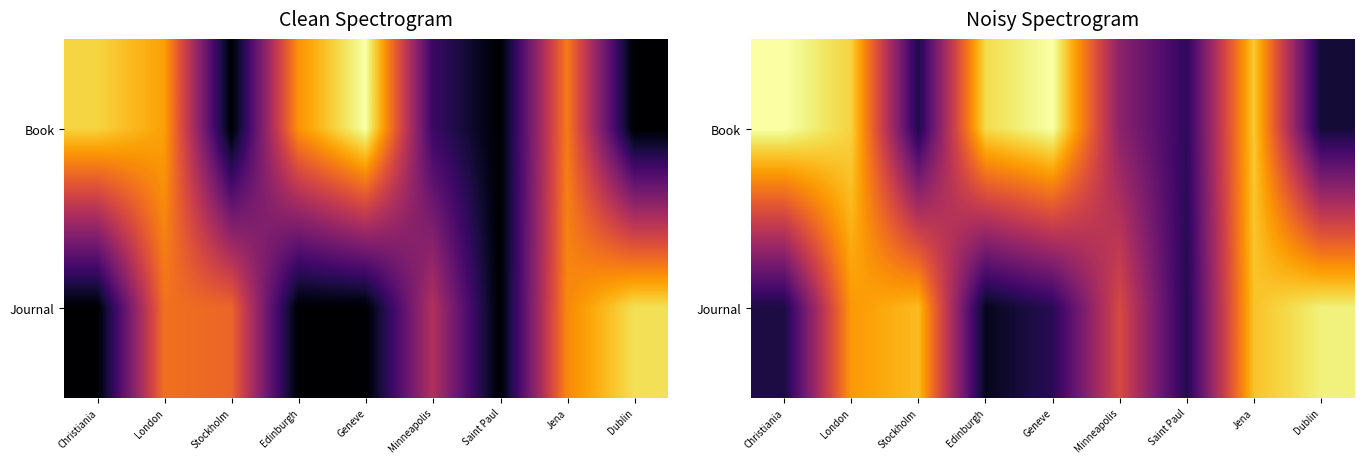

At which category is the sum across all series the highest?

Jena